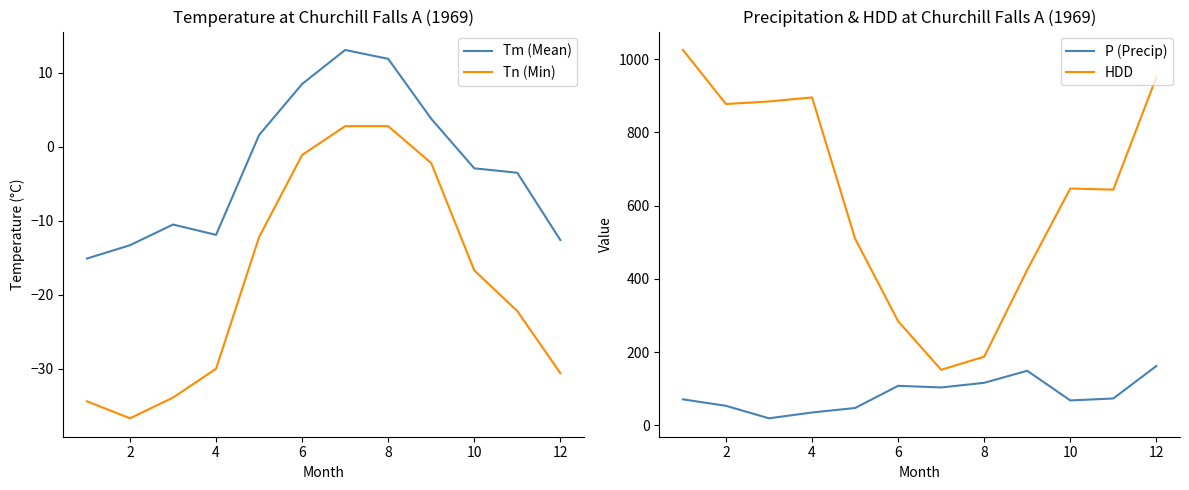

Reading right to left, extract all data points from this chart.

Tm (Mean): -12.6	-3.5	-2.9	3.8	11.9	13.1	8.5	1.6	-11.9	-10.5	-13.3	-15.1
Tn (Min): -30.6	-22.2	-16.7	-2.2	2.8	2.8	-1.1	-12.2	-30.0	-33.9	-36.7	-34.4
P (Precip): 162.2	73.6	68.3	149.3	116.4	103.7	108.2	47.6	35.4	19.5	53.6	71.2
HDD: 950.1	643.7	646.8	424.8	187.7	151.9	284.6	509.9	895.5	884.5	877.4	1025.0